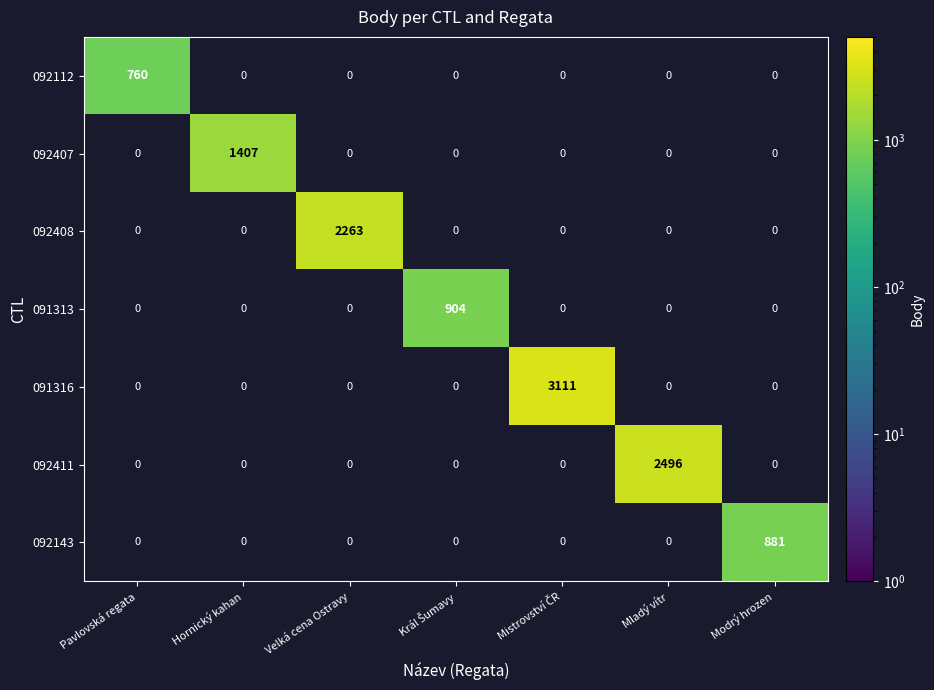

Is it true that 092408 equals -1152 at Mladý vítr?

False